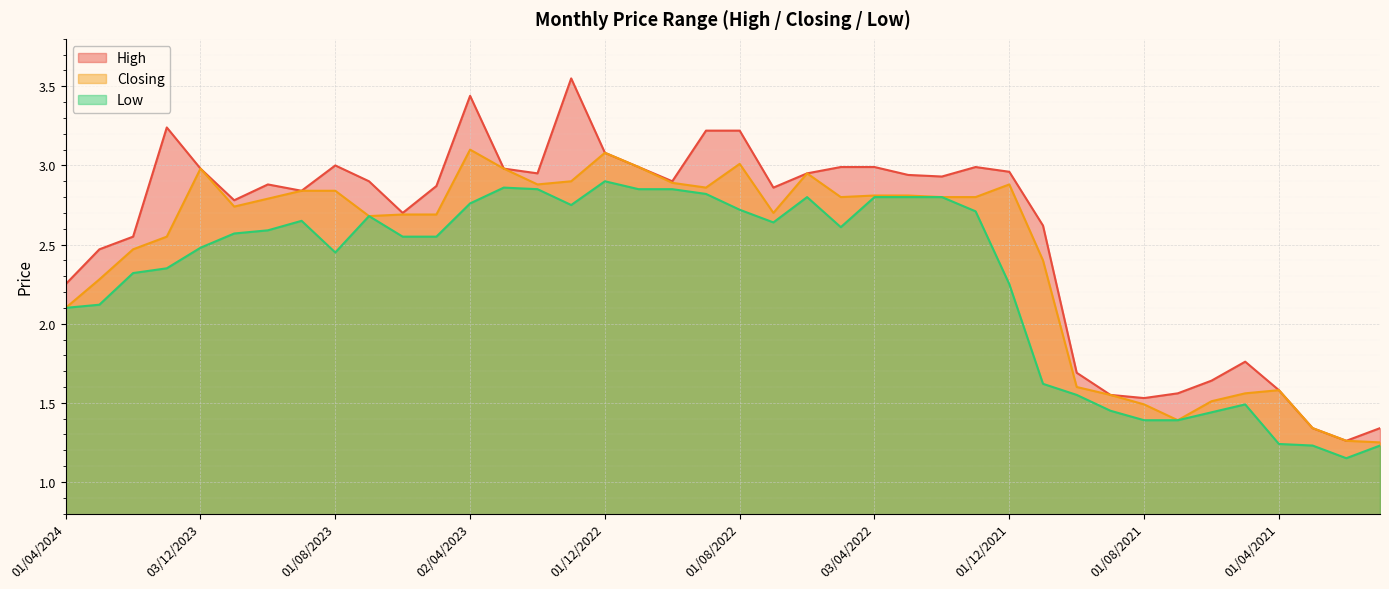

Reading left to right, what are all the values shown in this chart?

High: 01/04/2024=2.2	03/03/2024=2.5	01/02/2024=2.5	02/01/2024=3.2	03/12/2023=3.0	01/11/2023=2.8	01/10/2023=2.9	03/09/2023=2.8	01/08/2023=3.0	02/07/2023=2.9	04/06/2023=2.7	01/05/2023=2.9	02/04/2023=3.4	01/03/2023=3.0	01/02/2023=3.0	02/01/2023=3.5	01/12/2022=3.1	01/11/2022=3.0	02/10/2022=2.9	01/09/2022=3.2	01/08/2022=3.2	03/07/2022=2.9	01/06/2022=3.0	08/05/2022=3.0	03/04/2022=3.0	01/03/2022=2.9	01/02/2022=2.9	02/01/2022=3.0	01/12/2021=3.0	01/11/2021=2.6	03/10/2021=1.7	01/09/2021=1.6	01/08/2021=1.5	01/07/2021=1.6	01/06/2021=1.6	02/05/2021=1.8	01/04/2021=1.6	01/03/2021=1.3	01/02/2021=1.3	03/01/2021=1.3
Closing: 01/04/2024=2.1	03/03/2024=2.3	01/02/2024=2.5	02/01/2024=2.5	03/12/2023=3.0	01/11/2023=2.7	01/10/2023=2.8	03/09/2023=2.8	01/08/2023=2.8	02/07/2023=2.7	04/06/2023=2.7	01/05/2023=2.7	02/04/2023=3.1	01/03/2023=3.0	01/02/2023=2.9	02/01/2023=2.9	01/12/2022=3.1	01/11/2022=3.0	02/10/2022=2.9	01/09/2022=2.9	01/08/2022=3.0	03/07/2022=2.7	01/06/2022=3.0	08/05/2022=2.8	03/04/2022=2.8	01/03/2022=2.8	01/02/2022=2.8	02/01/2022=2.8	01/12/2021=2.9	01/11/2021=2.4	03/10/2021=1.6	01/09/2021=1.6	01/08/2021=1.5	01/07/2021=1.4	01/06/2021=1.5	02/05/2021=1.6	01/04/2021=1.6	01/03/2021=1.3	01/02/2021=1.3	03/01/2021=1.2
Low: 01/04/2024=2.1	03/03/2024=2.1	01/02/2024=2.3	02/01/2024=2.4	03/12/2023=2.5	01/11/2023=2.6	01/10/2023=2.6	03/09/2023=2.6	01/08/2023=2.5	02/07/2023=2.7	04/06/2023=2.5	01/05/2023=2.5	02/04/2023=2.8	01/03/2023=2.9	01/02/2023=2.9	02/01/2023=2.8	01/12/2022=2.9	01/11/2022=2.9	02/10/2022=2.9	01/09/2022=2.8	01/08/2022=2.7	03/07/2022=2.6	01/06/2022=2.8	08/05/2022=2.6	03/04/2022=2.8	01/03/2022=2.8	01/02/2022=2.8	02/01/2022=2.7	01/12/2021=2.2	01/11/2021=1.6	03/10/2021=1.6	01/09/2021=1.4	01/08/2021=1.4	01/07/2021=1.4	01/06/2021=1.4	02/05/2021=1.5	01/04/2021=1.2	01/03/2021=1.2	01/02/2021=1.1	03/01/2021=1.2